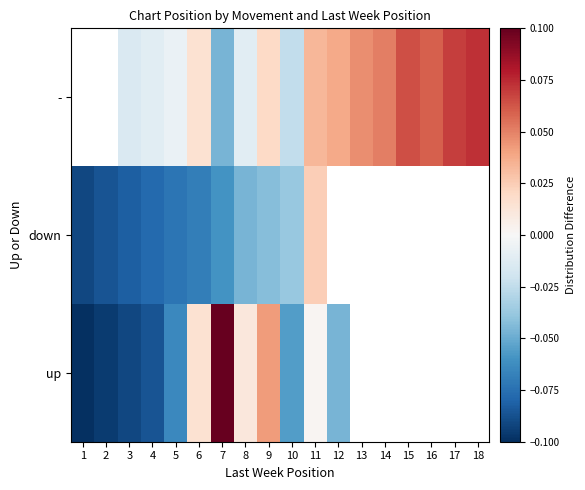

List the series in order of their peak value, lowest first.

down, -, up